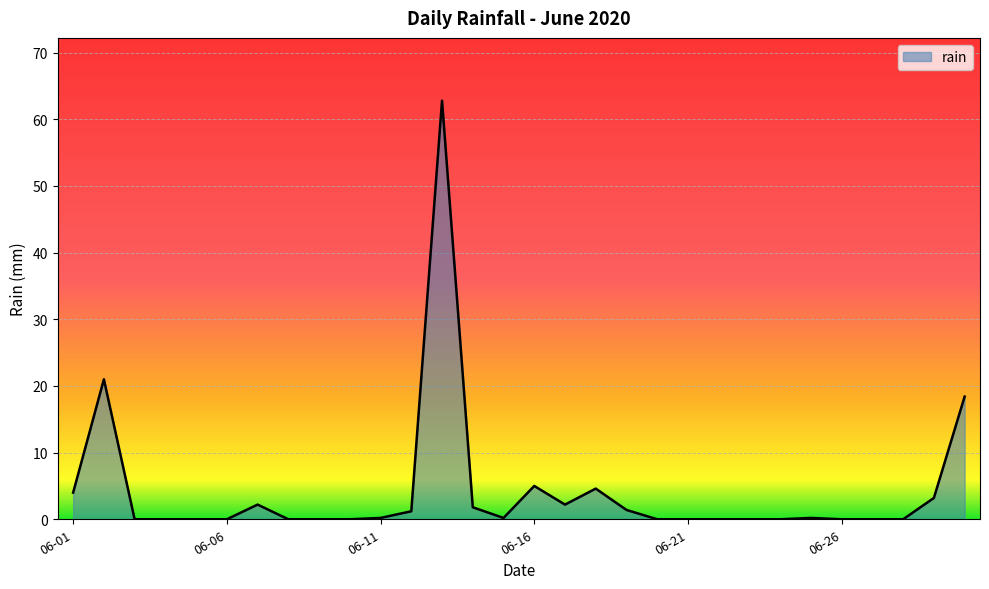

What is the difference between the maximum and minimum values?

62.8